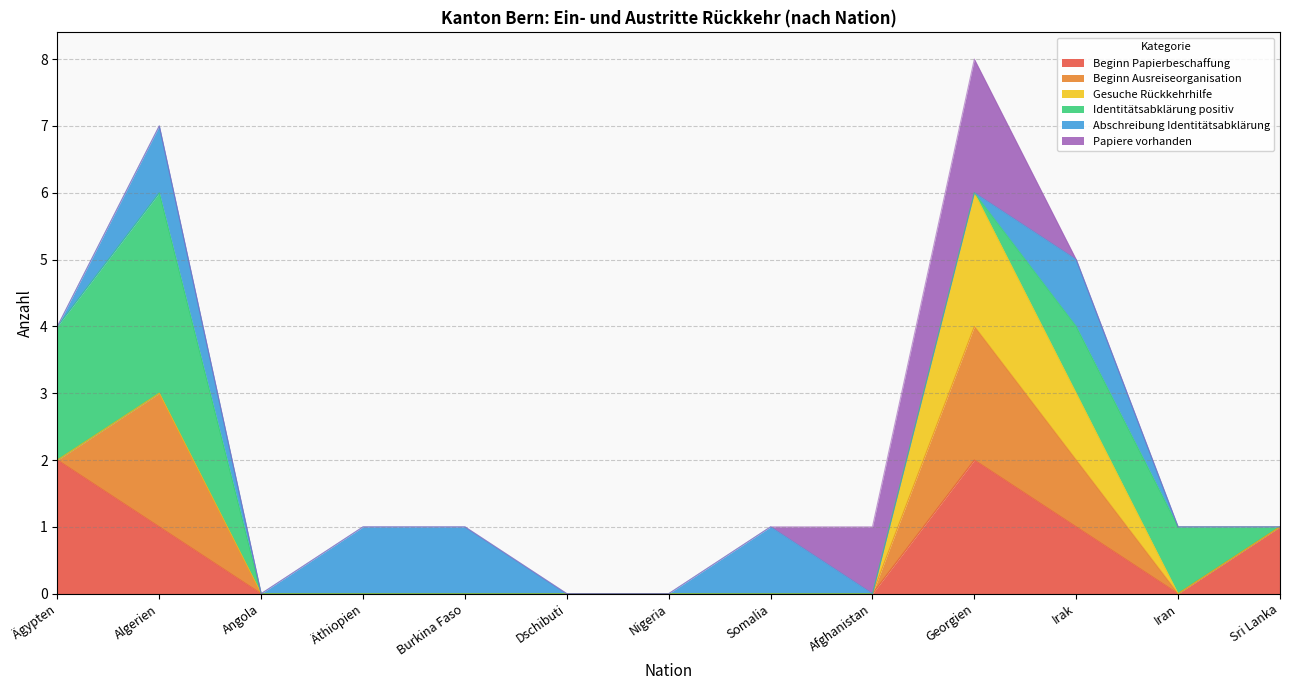

Where is the first local maximum for Beginn Ausreiseorganisation?

Algerien